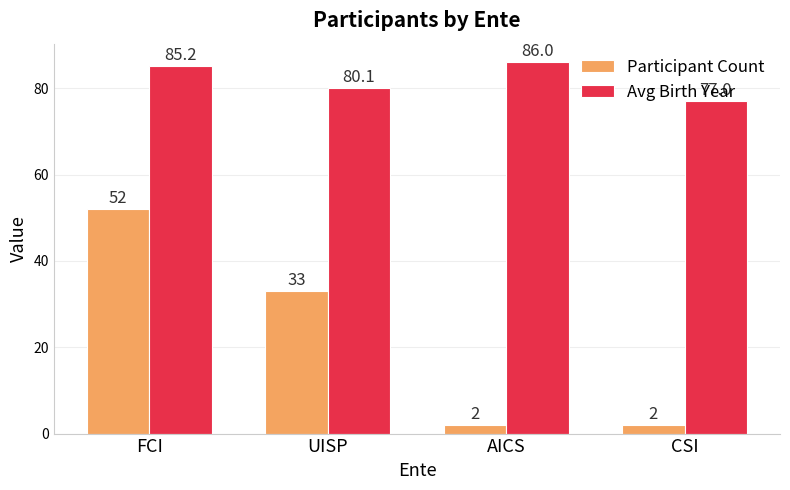

Read the Participant Count value at CSI.

2.0